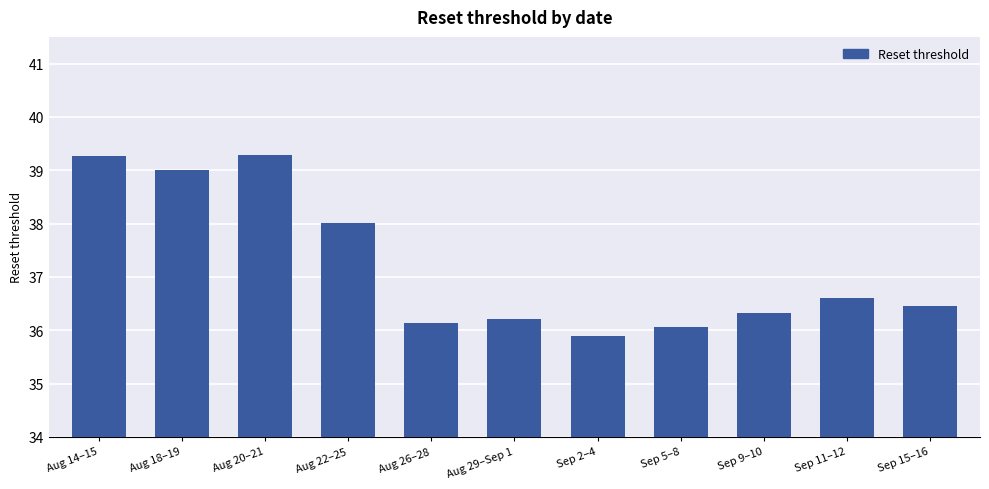

How many values are below 36?

1